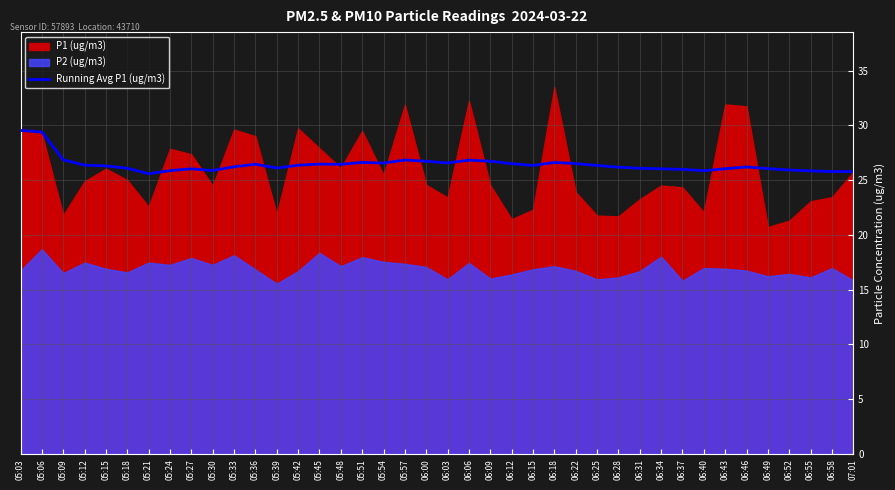

Does the chart have visible grid lines?

Yes